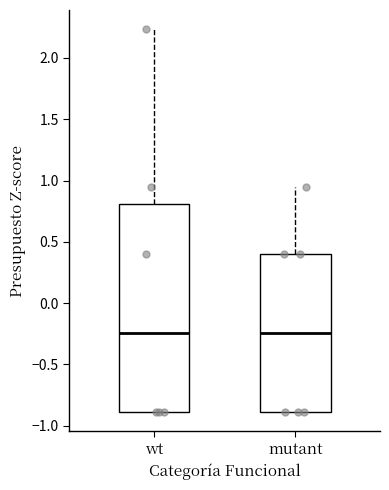

Which box is the tallest, from its lower edge to its upper edge?

wt